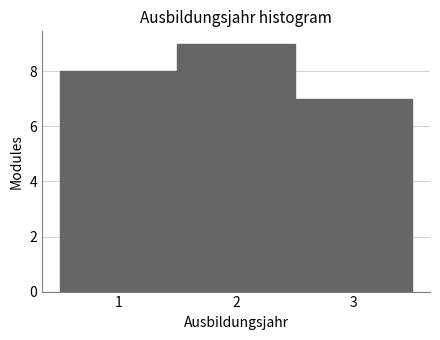

What is the height of the bar covering 1.5 to 2.5 on the x-axis? The values are not printed on the chart, so give them approximately, as read against the axis.

9